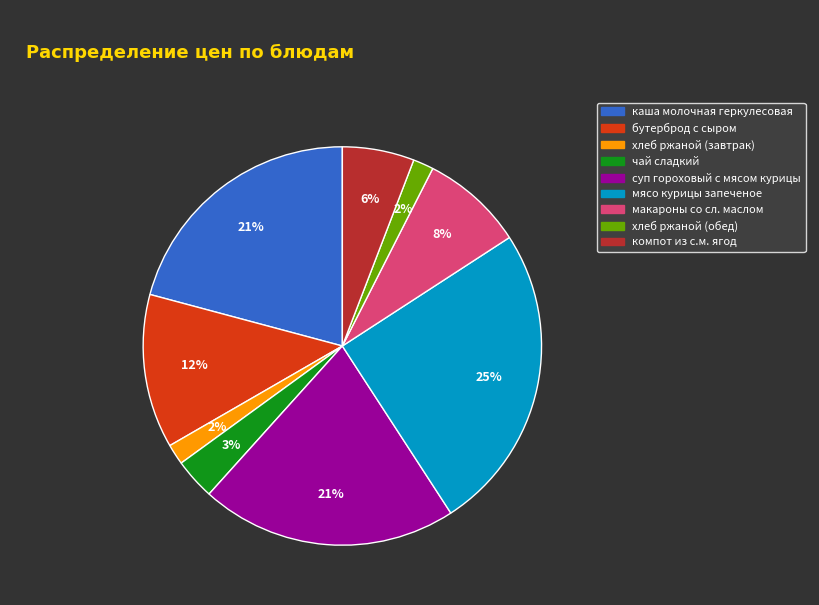

To the nearest percent, what is the combined percentage of хлеб ржаной (обед) and компот из с.м. ягод?

8%